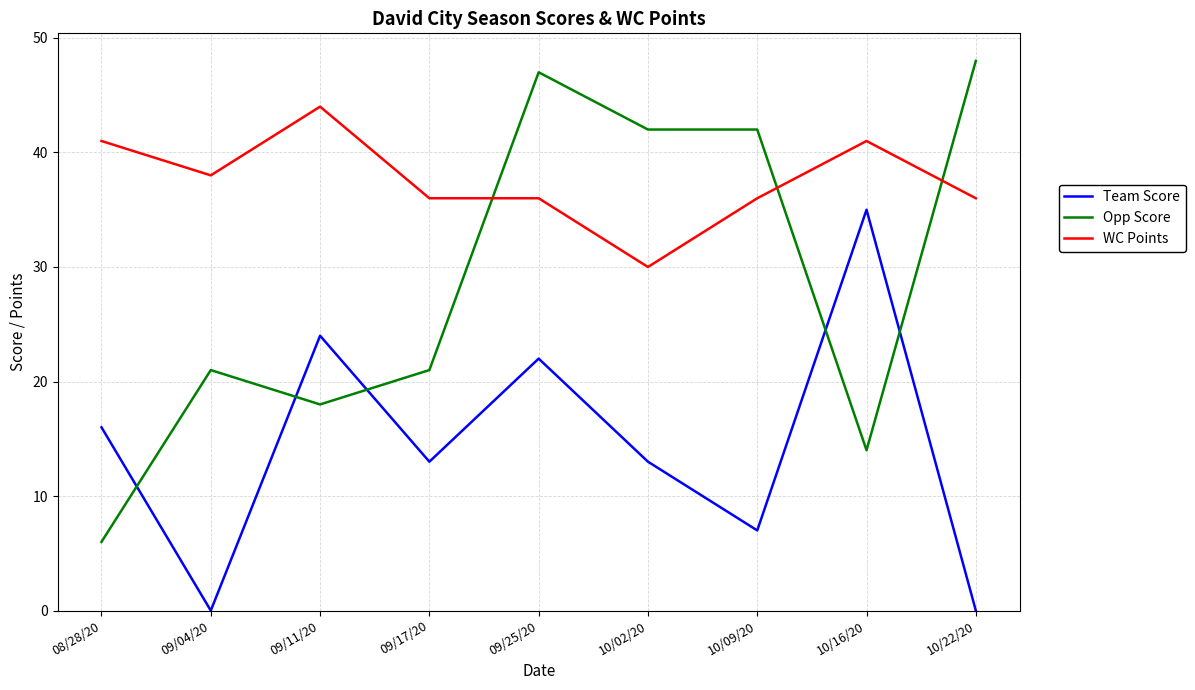

Which series has the widest spread of values?

Opp Score